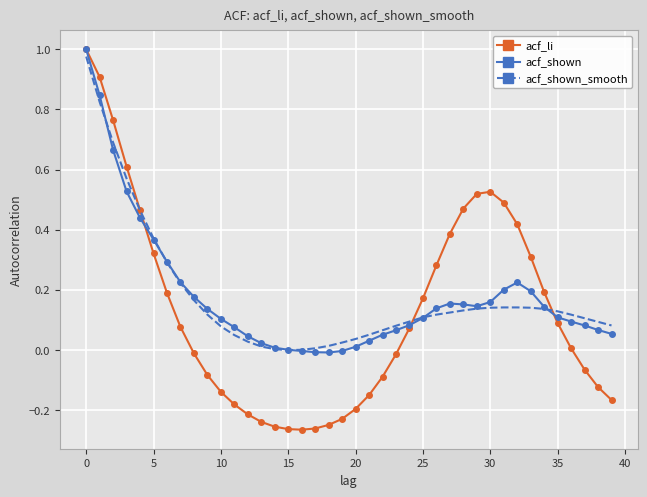

In acf_shown_smooth, how many points are lower than both neighbors (excluding endpoints)?

1